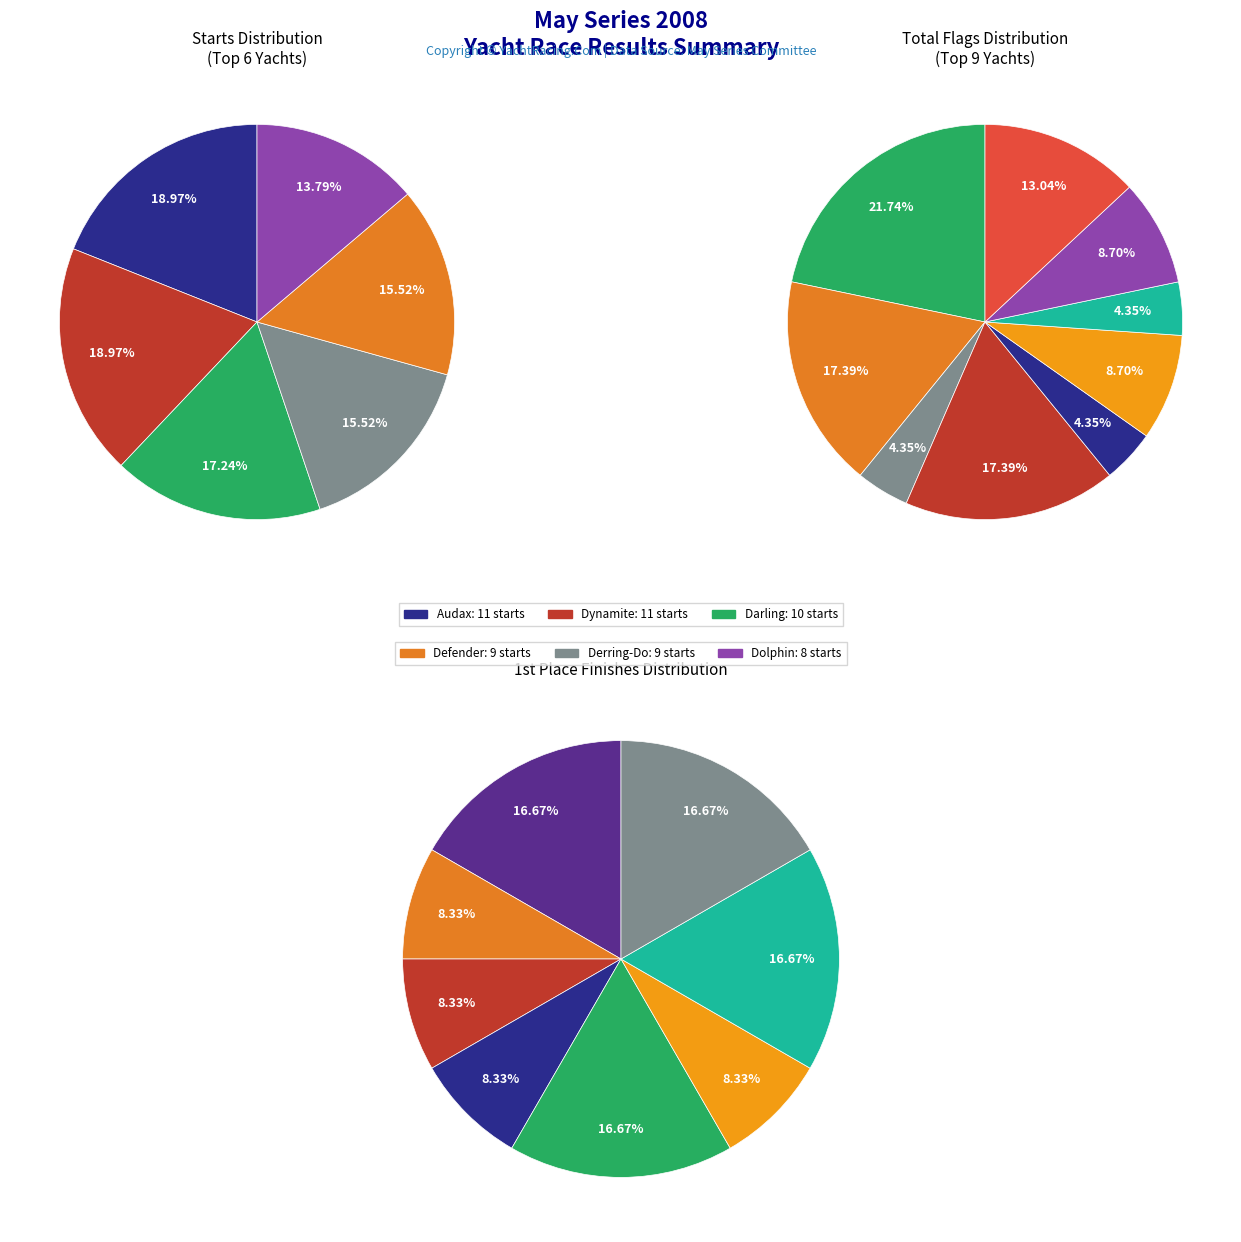

Does Derring-Do represent more than half of the total?

No